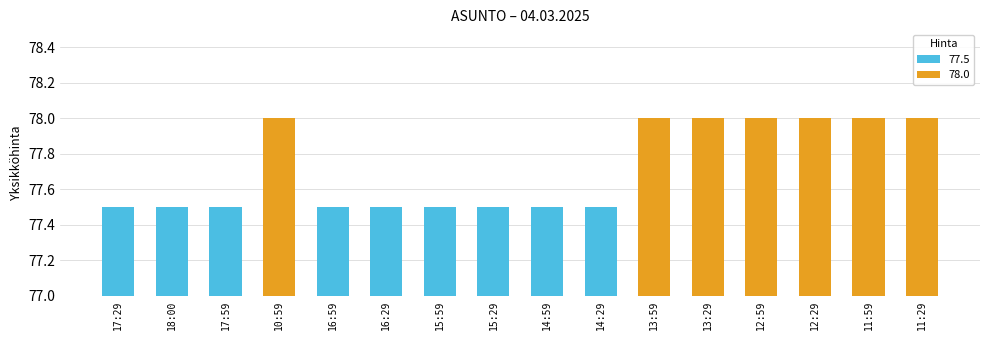

Which category has the highest value across all series?

10:59